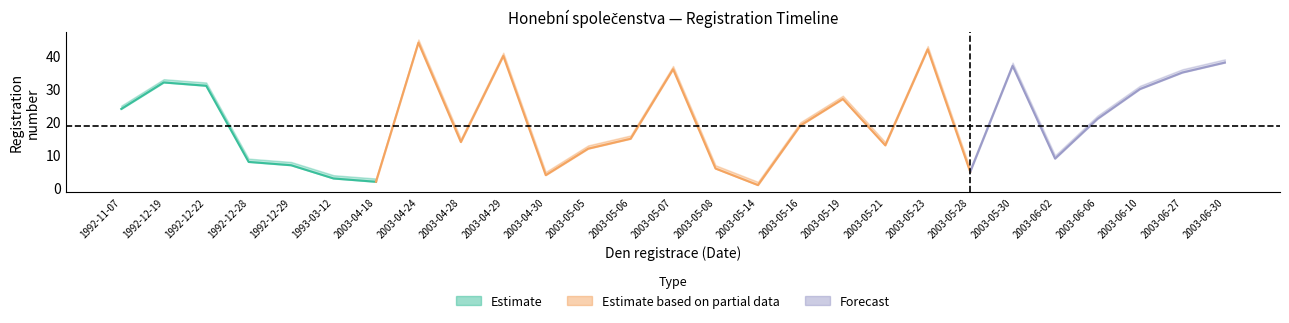

Reading left to right, extract all data points from this chart.

Registration Number (lower): 24	32	31	8	7	3	2	44	14	40	4	12	15	36	6	1	19	27	13	42	5	37	9	21	30	35	38
Registration Number (upper): 25	33	32	9	8	4	3	45	15	41	5	13	16	37	7	2	20	28	14	43	6	38	10	22	31	36	39